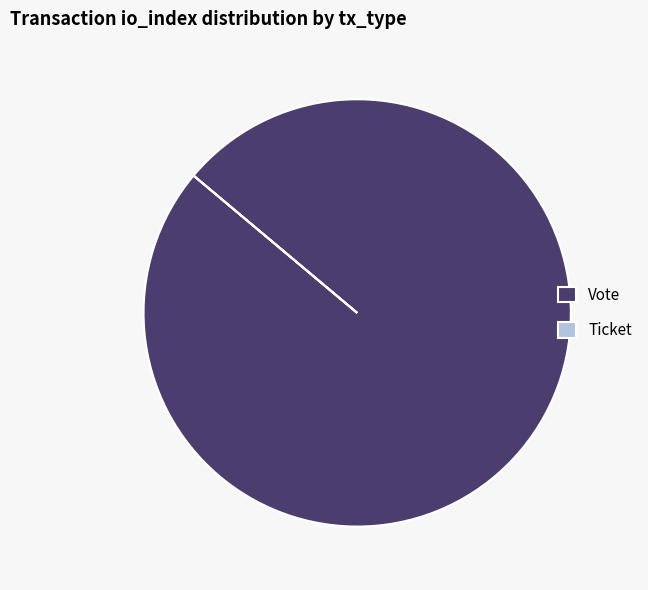

Which category has the biggest portion of the pie?

Vote